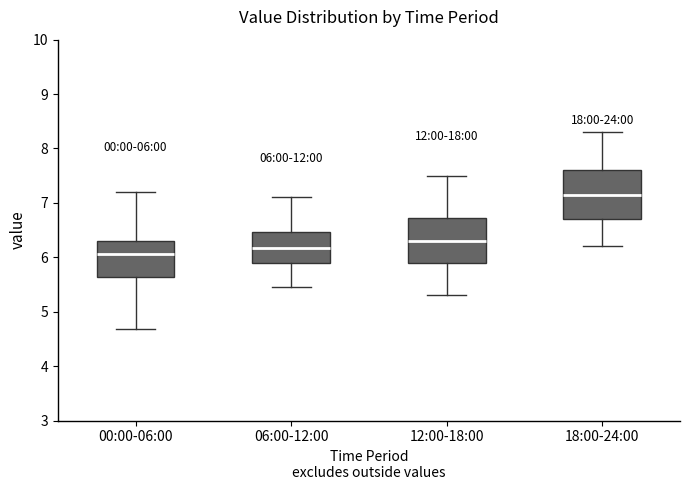

Which box has the highest median line?

18:00-24:00